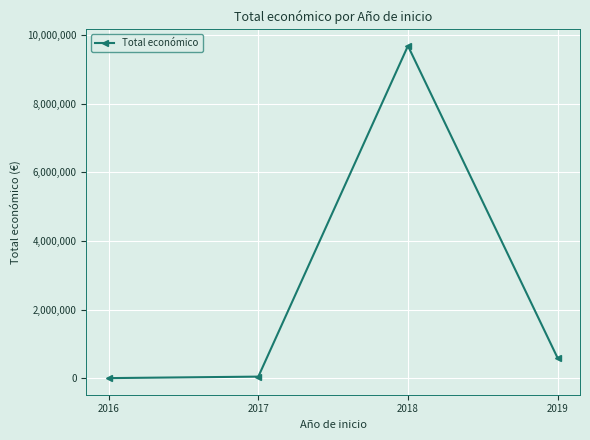

Reading left to right, list all the values displayed in this chart.

7980	51363	9686317	597171